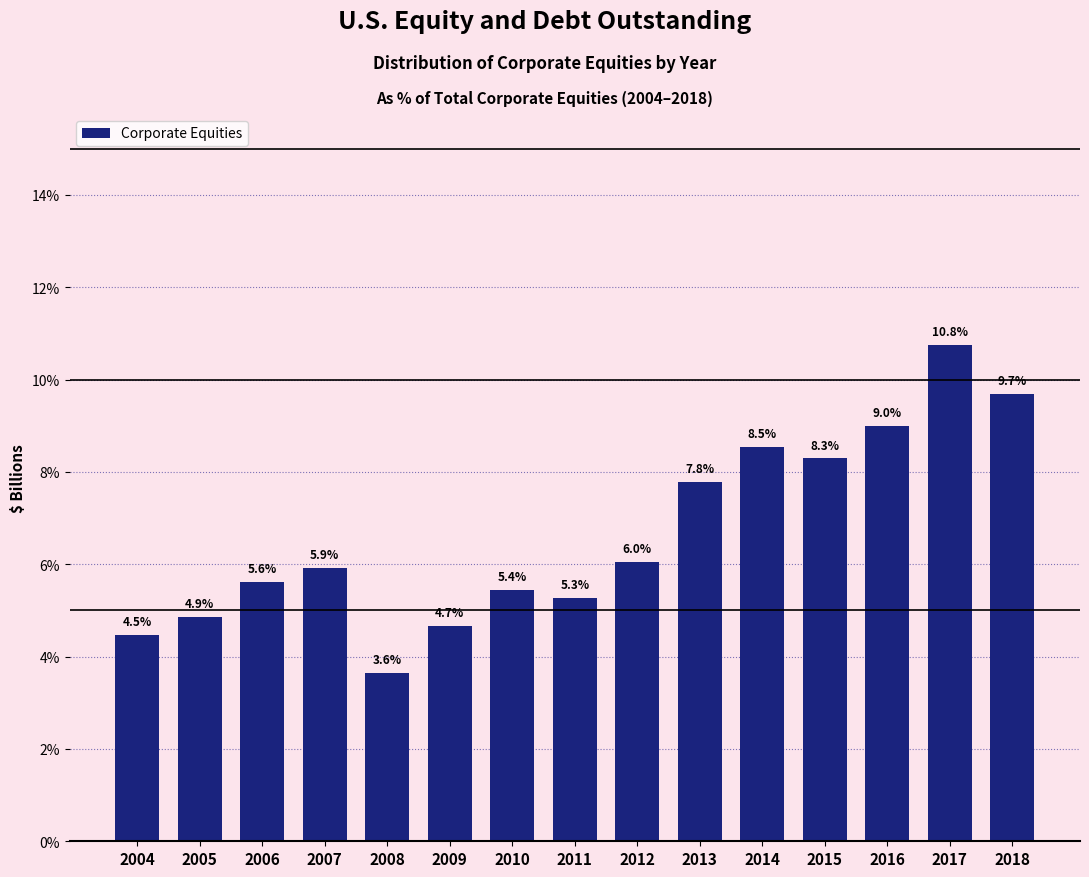

Reading left to right, transcribe all the data shown in this chart.

2004=4.5	2005=4.9	2006=5.6	2007=5.9	2008=3.6	2009=4.7	2010=5.4	2011=5.3	2012=6.0	2013=7.8	2014=8.5	2015=8.3	2016=9.0	2017=10.8	2018=9.7